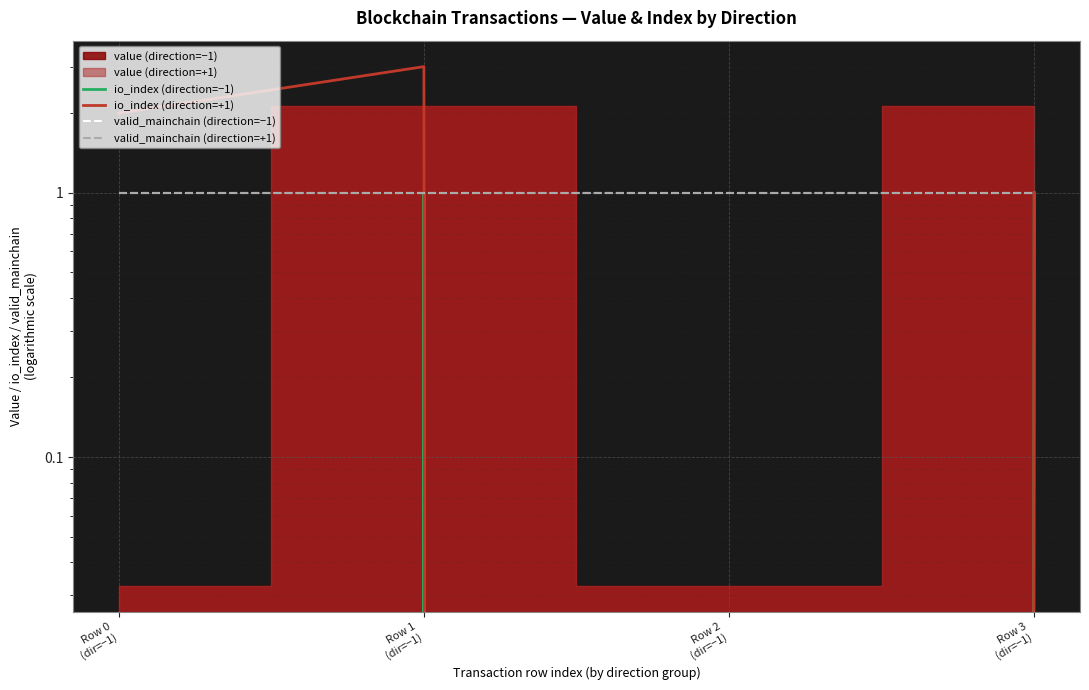

How many times do io_index (direction=+1) and valid_mainchain (direction=+1) cross each other?

1